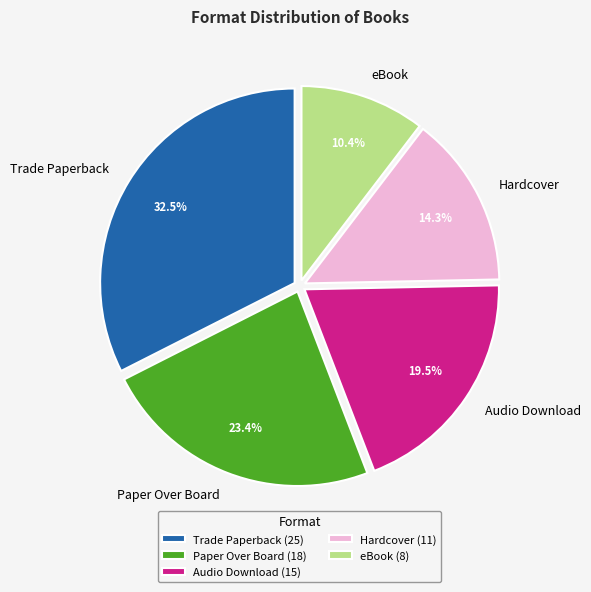

How many segments does this pie chart have?

5